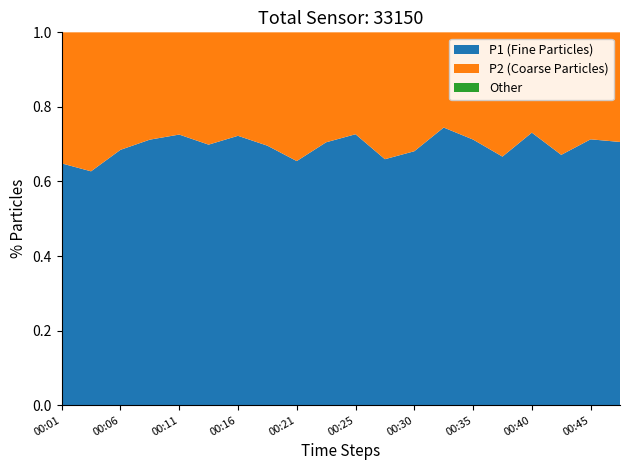

Reading left to right, list all the values displayed in this chart.

P1: 15.6	12.2	15.1	18.7	21.5	16.4	23.9	22.0	17.9	18.8	23.0	14.6	21.2	27.5	27.2	22.2	29.5	17.7	20.9	19.3
P2: 8.4	7.2	7.0	7.6	8.1	7.1	9.2	9.6	9.4	7.8	8.7	7.5	9.9	9.4	11.0	11.1	10.8	8.7	8.4	8.1